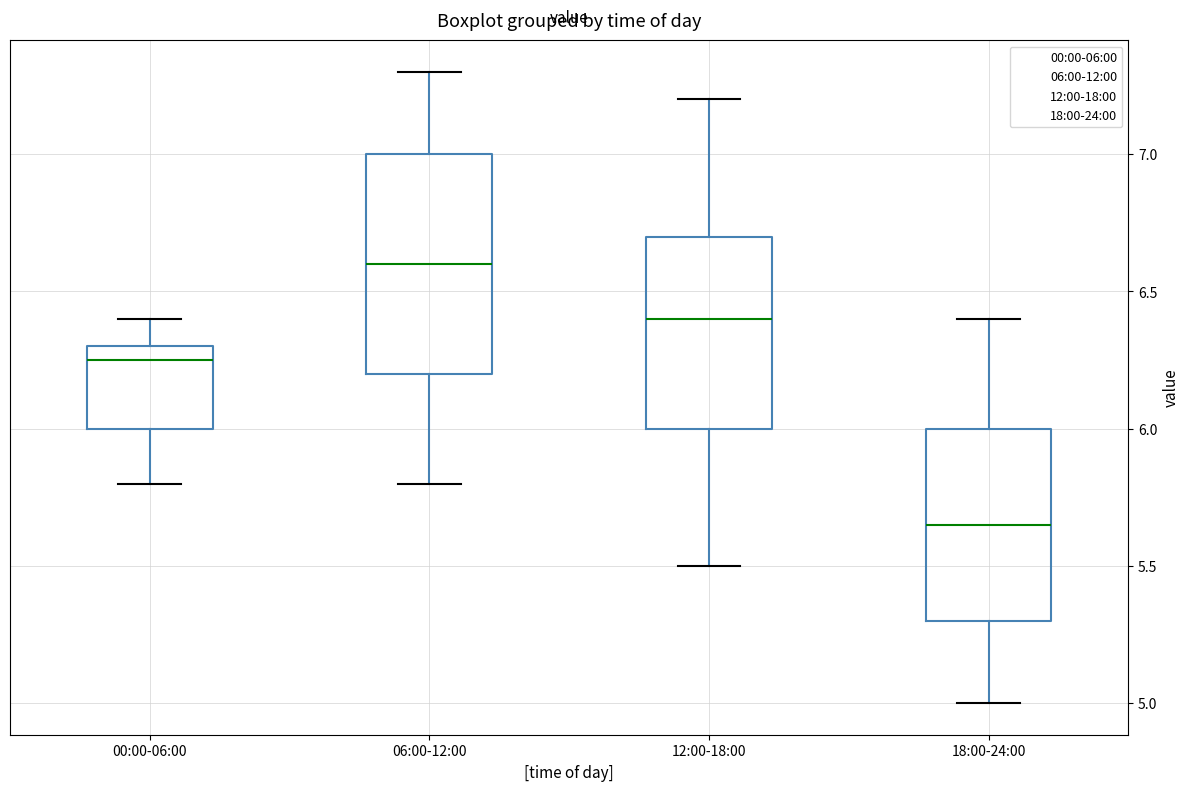

Where is the upper edge of the box for 18:00-24:00 on the y-axis? The values are not printed on the chart, so give them approximately, as read against the axis.

6.00